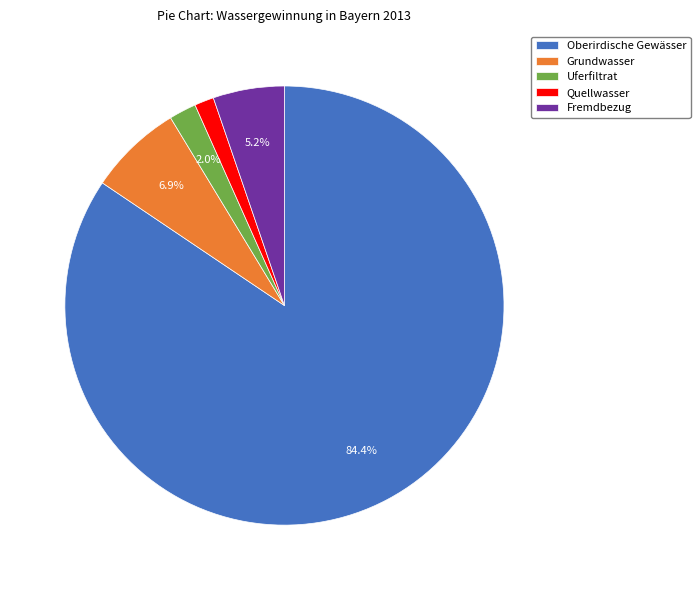

Which category accounts for the majority?

Oberirdische Gewässer